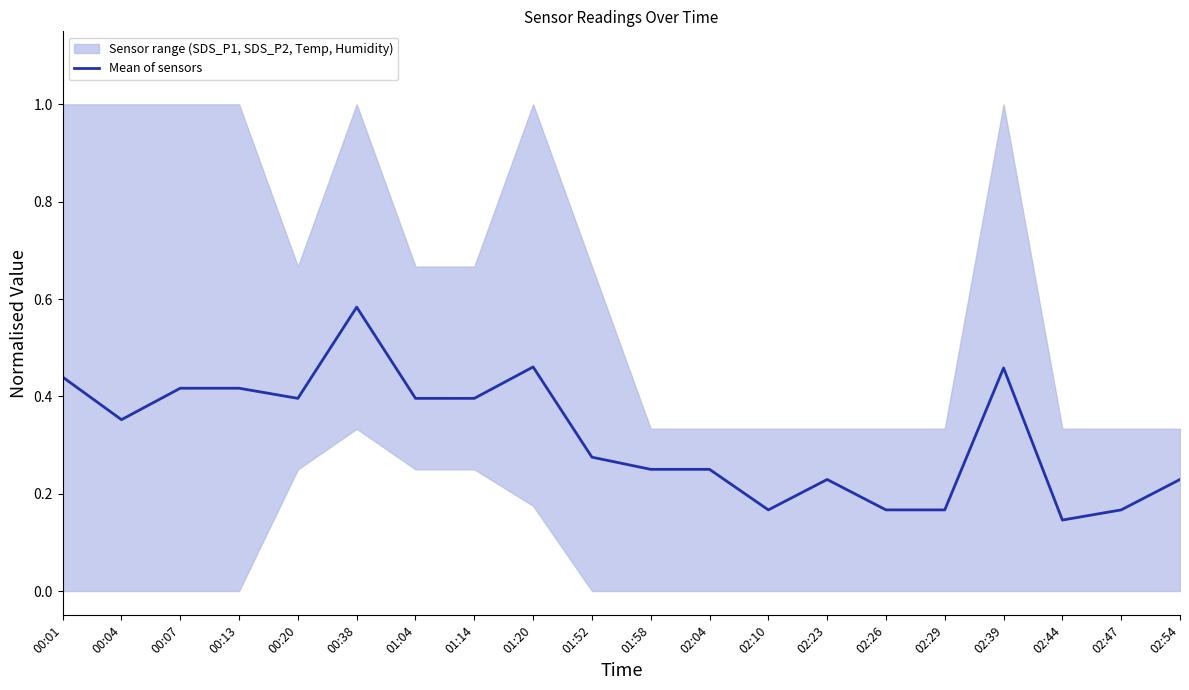

Reading right to left, extract all data points from this chart.

02:54=0.2	02:47=0.2	02:44=0.1	02:39=0.5	02:29=0.2	02:26=0.2	02:23=0.2	02:10=0.2	02:04=0.3	01:58=0.3	01:52=0.3	01:20=0.5	01:14=0.4	01:04=0.4	00:38=0.6	00:20=0.4	00:13=0.4	00:07=0.4	00:04=0.4	00:01=0.4